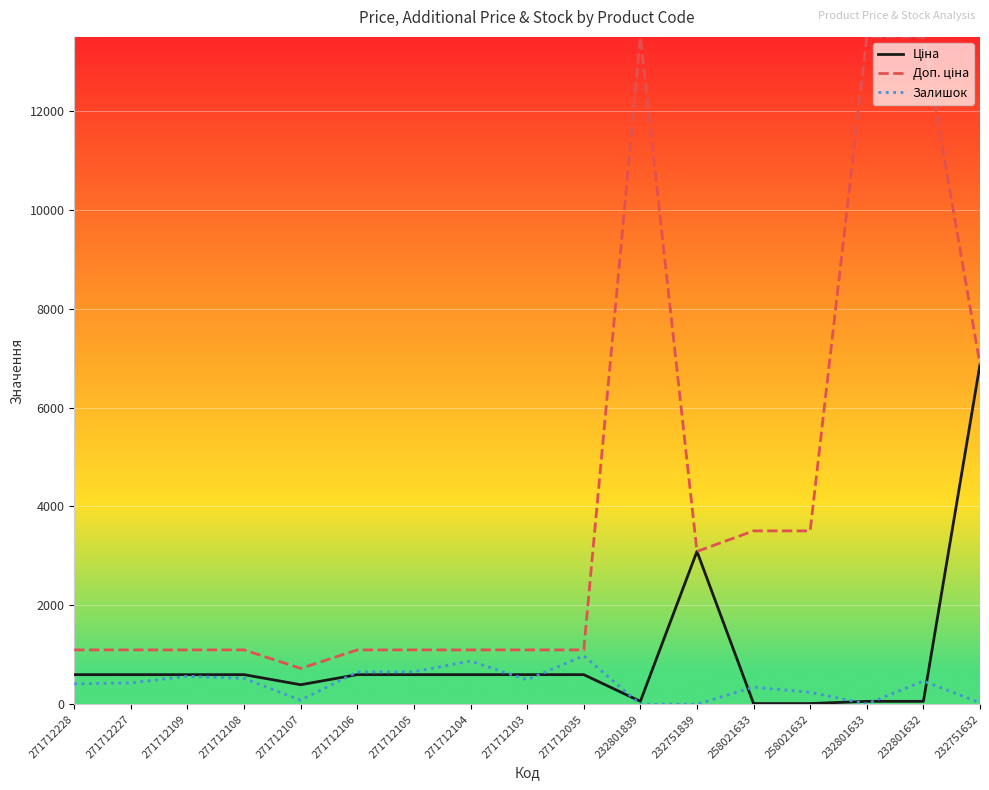

The Залишок series shows 243.0 at 258021632. True or false?

True